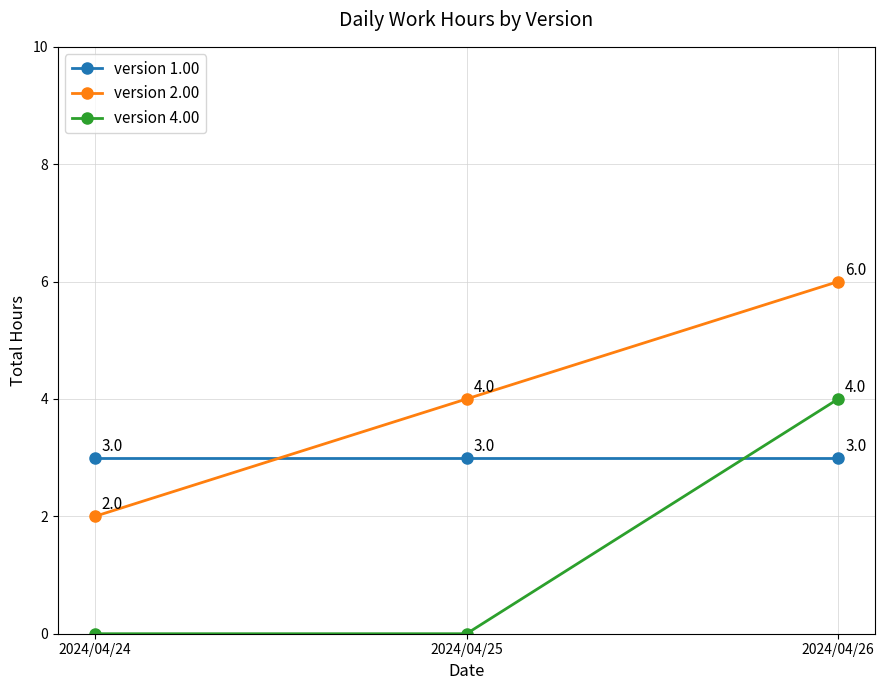

What is the value of the version 2.00 point at the 2nd from the left?

4